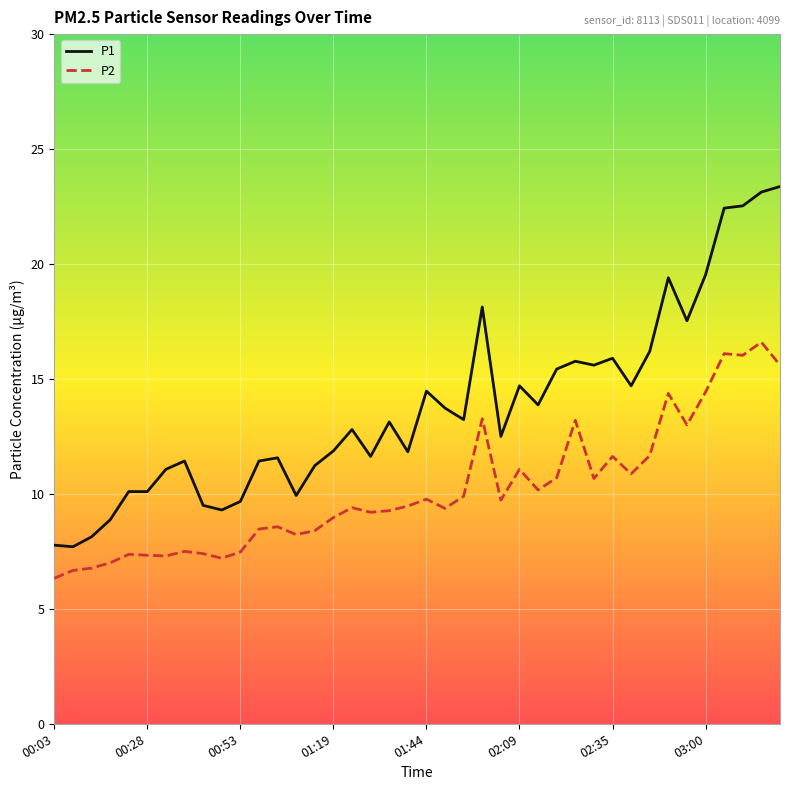

What is the minimum value for P1?

7.7